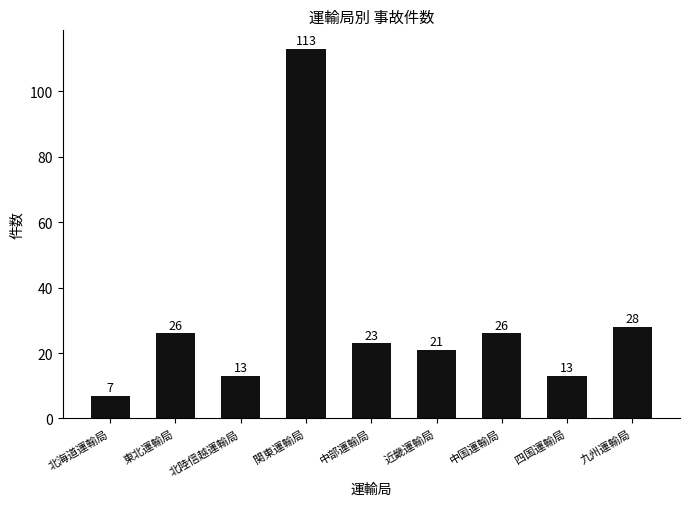

Where does the data first go above 23?

東北運輸局